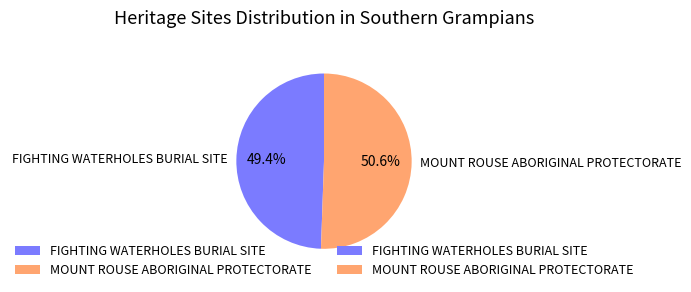

Rank the categories by value from highest to lowest.

MOUNT ROUSE ABORIGINAL PROTECTORATE, FIGHTING WATERHOLES BURIAL SITE